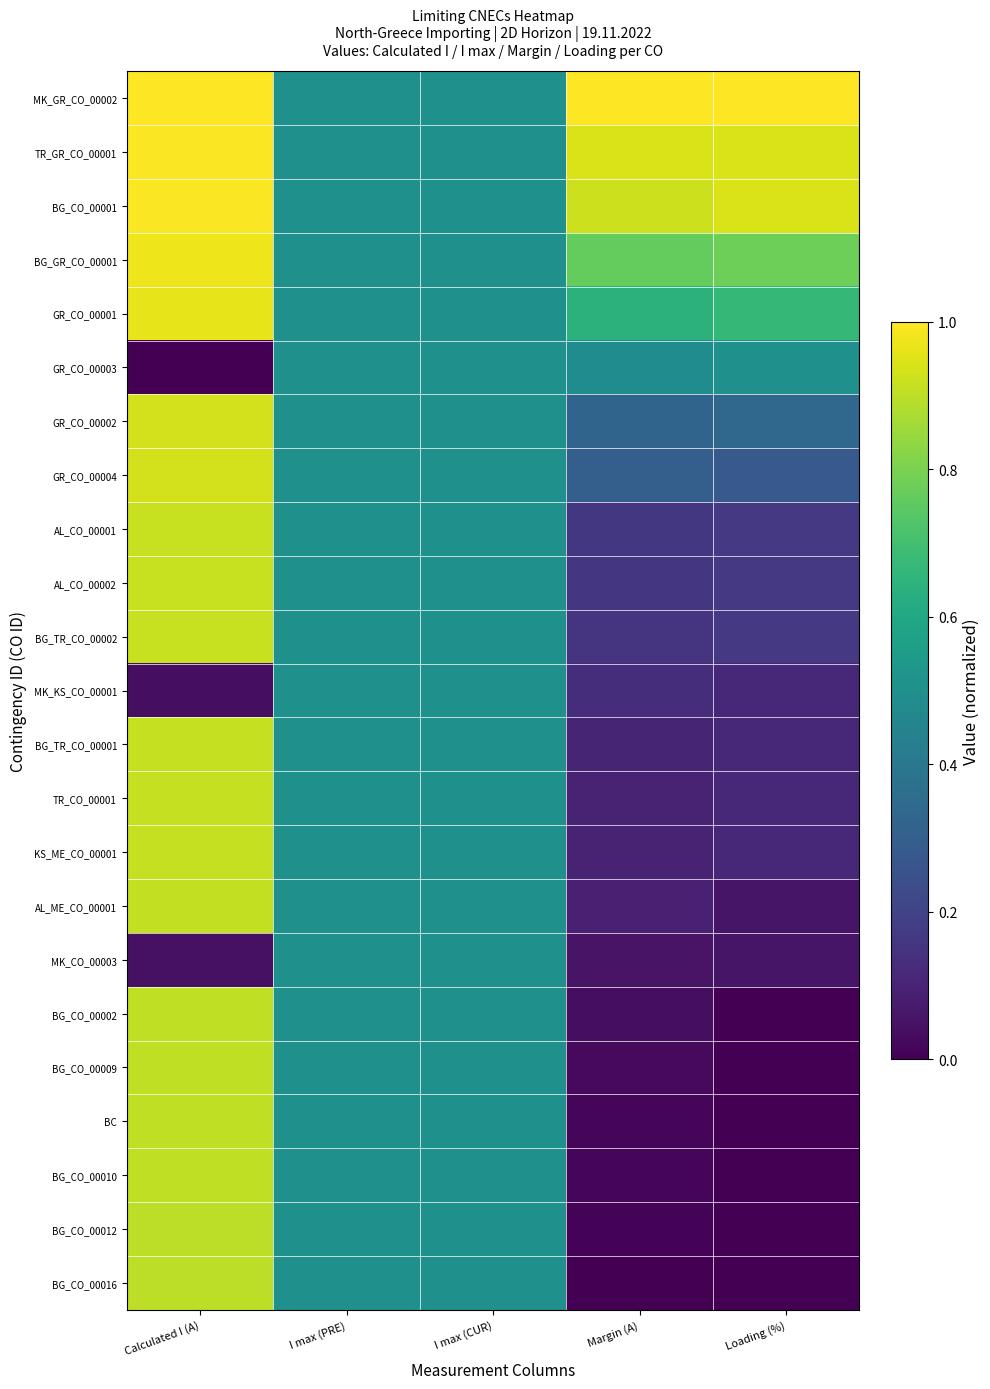

Which series has the largest total across all categories?

MK_GR_CO_00002